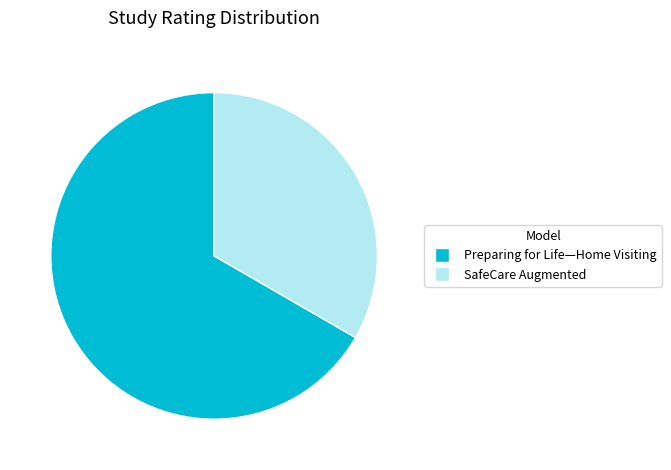

Combined, do Preparing for Life—Home Visiting and SafeCare Augmented account for over 50%?

Yes